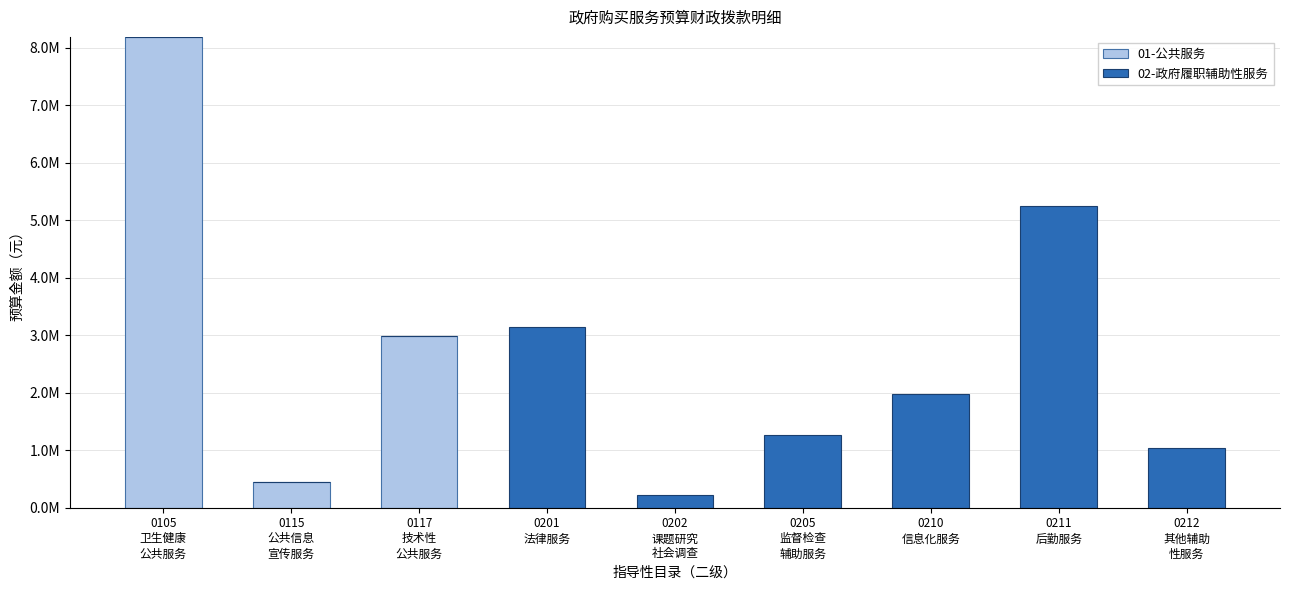

At which category is the sum across all series the highest?

0105
卫生健康
公共服务